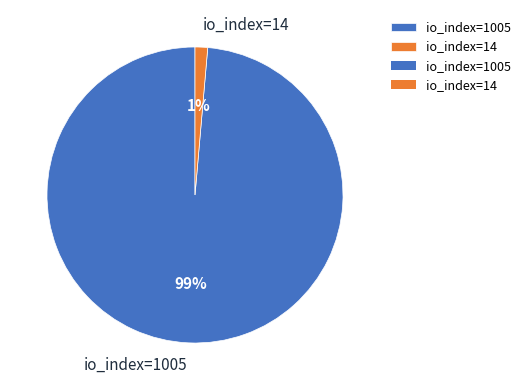

How many slices are in this pie chart?

2